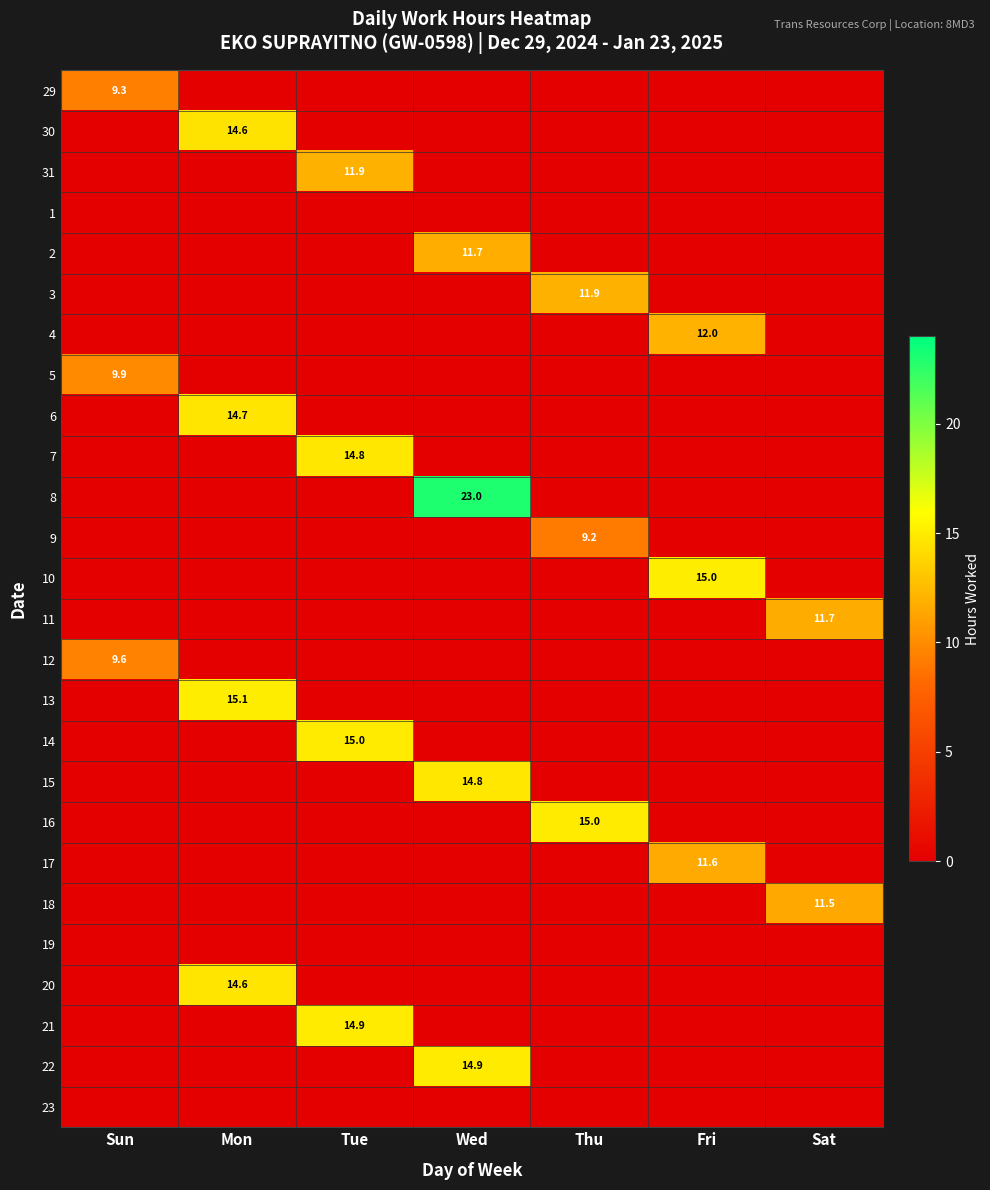

What is the total value across all series at Sat?

23.2